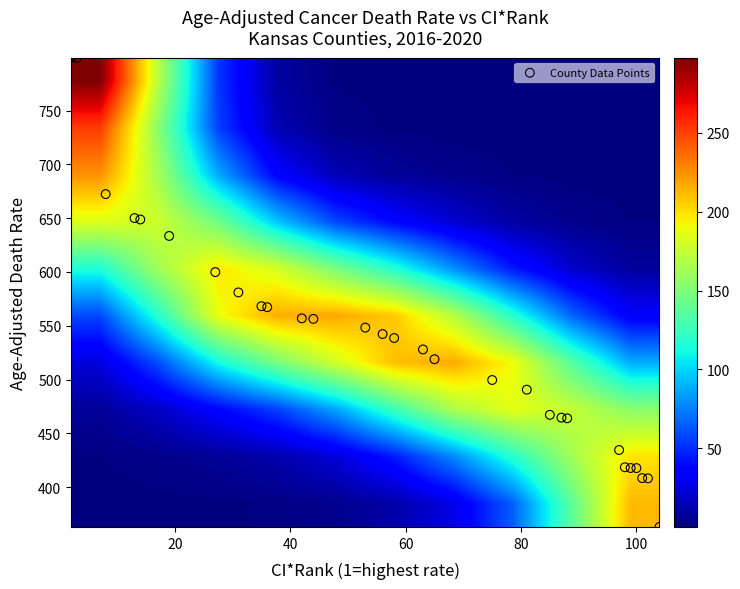

What is the minimum value shown in the chart?

2.0